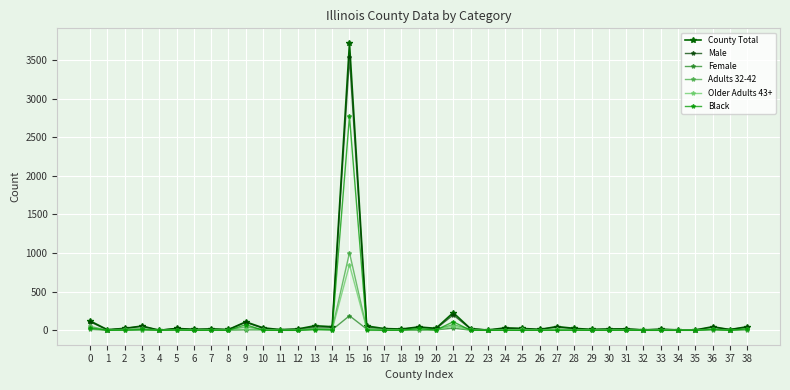

What is the sum of the County Total values at 32 and 22?

28